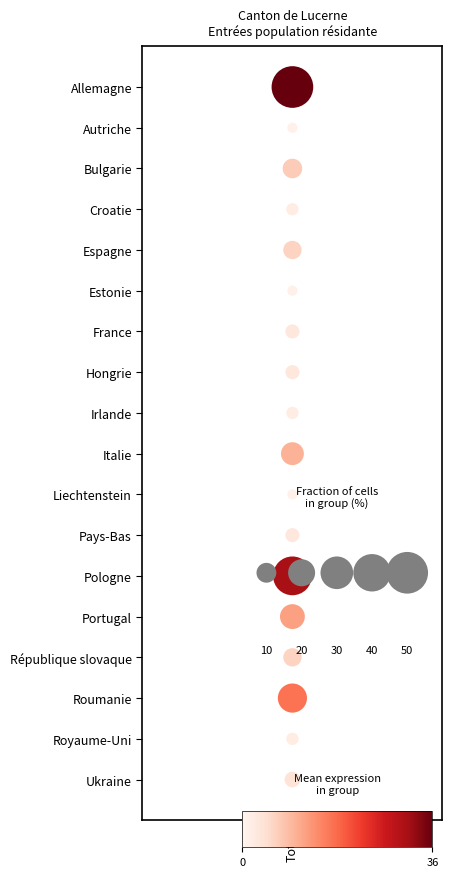

Count the number of categories in the chart.

18